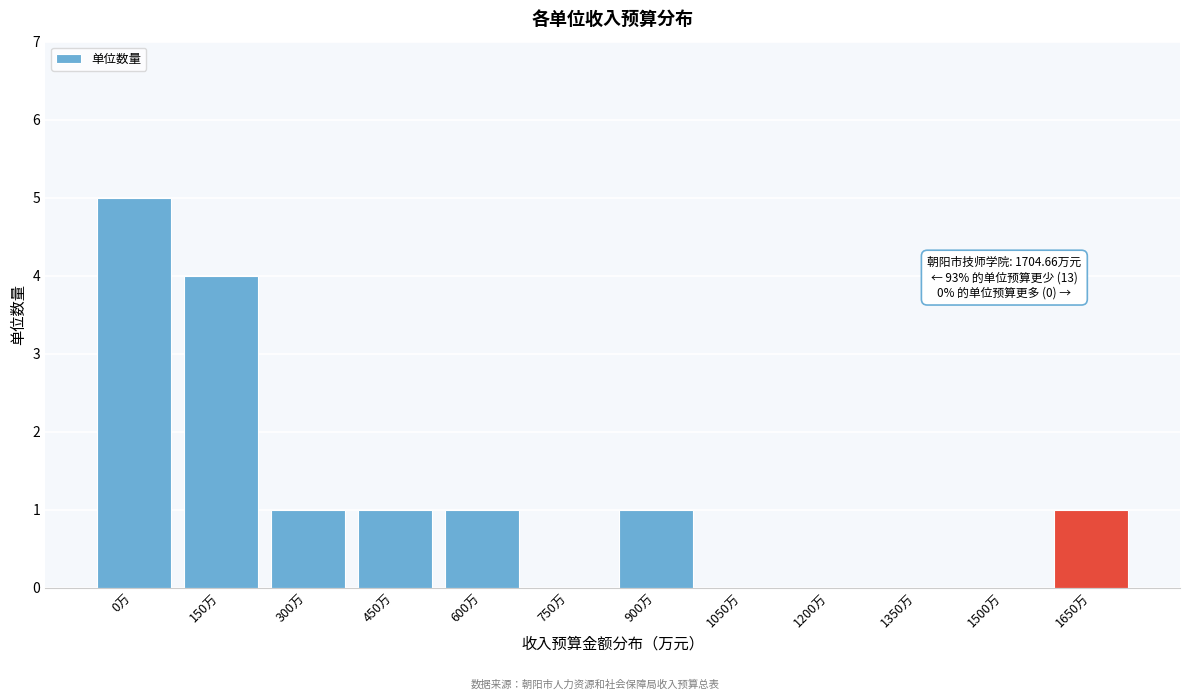

Reading right to left, extract all data points from this chart.

1650万=1	1500万=0	1350万=0	1200万=0	1050万=0	900万=1	750万=0	600万=1	450万=1	300万=1	150万=4	0万=5